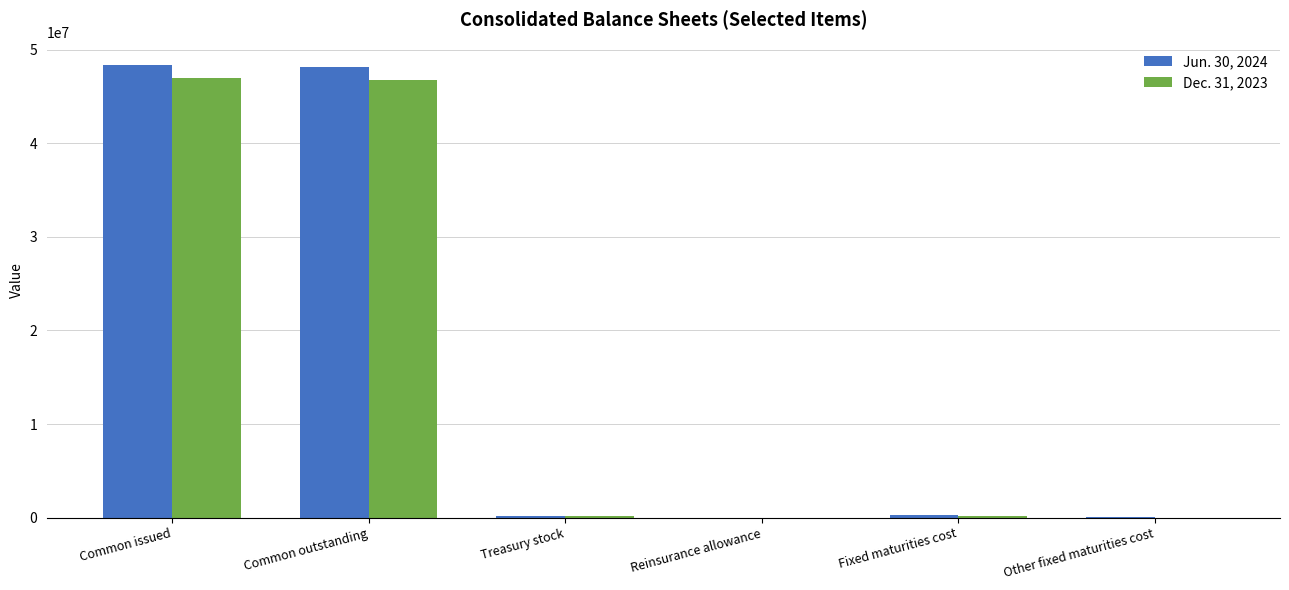

Is the value of Dec. 31, 2023 at Other fixed maturities cost greater than the value of Jun. 30, 2024 at Common outstanding?

No